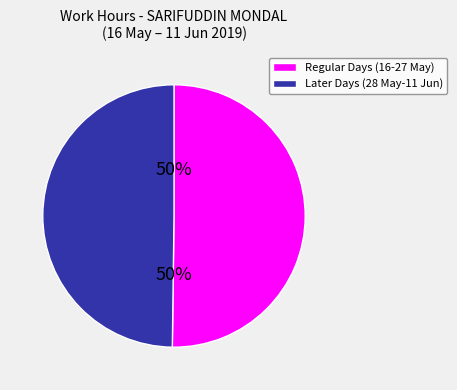

To the nearest percent, what is the average slice percentage?

50%